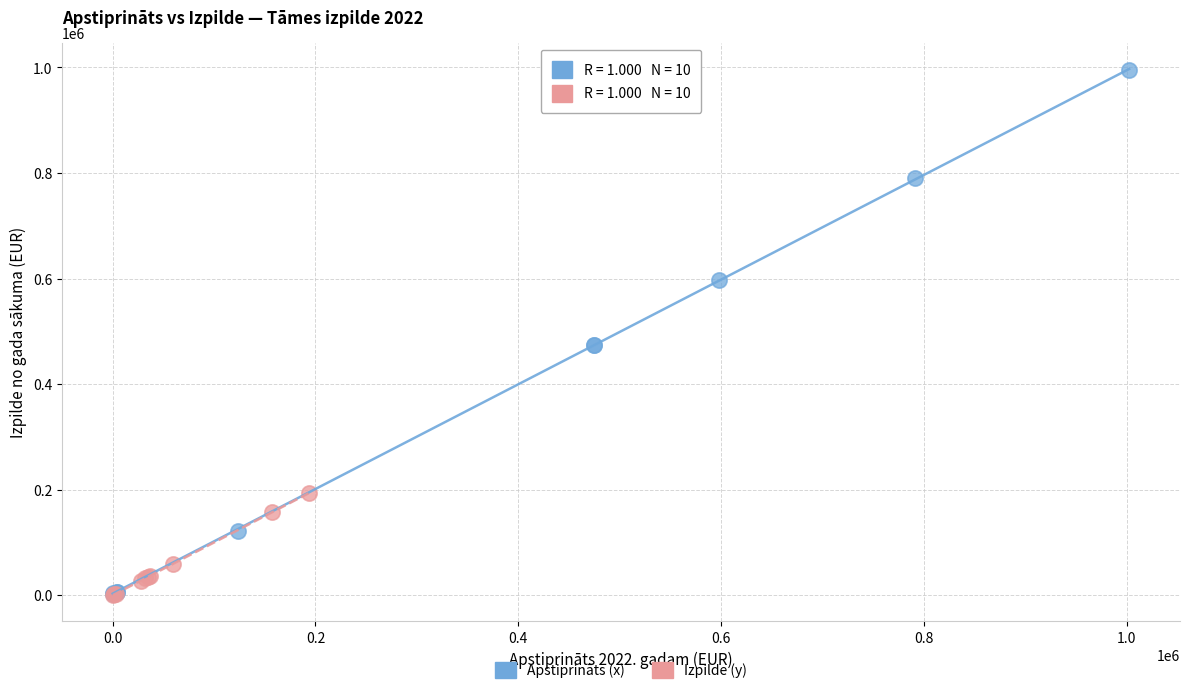

Which series contains the highest Y value?

Apstiprināts (x)